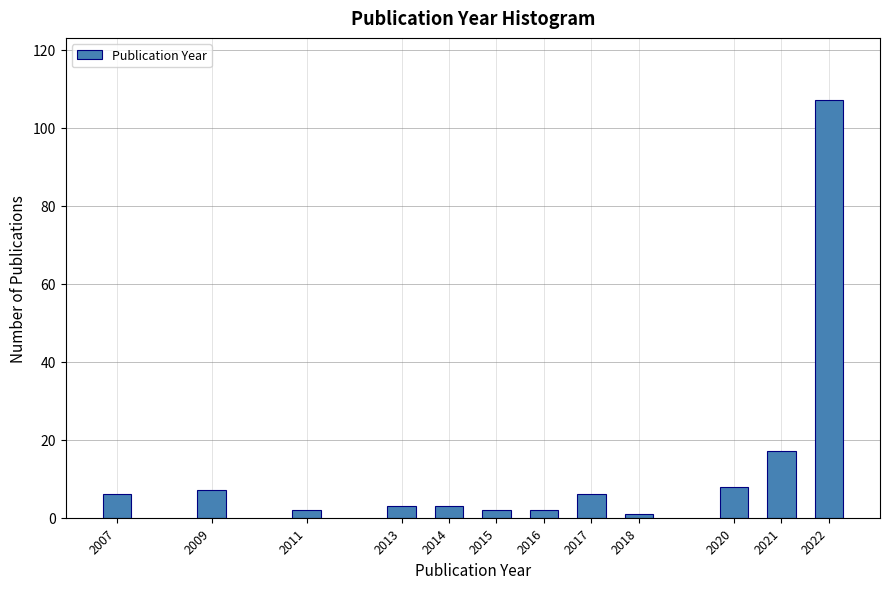

Reading right to left, transcribe all the data shown in this chart.

107	17	8	1	6	2	2	3	3	2	7	6